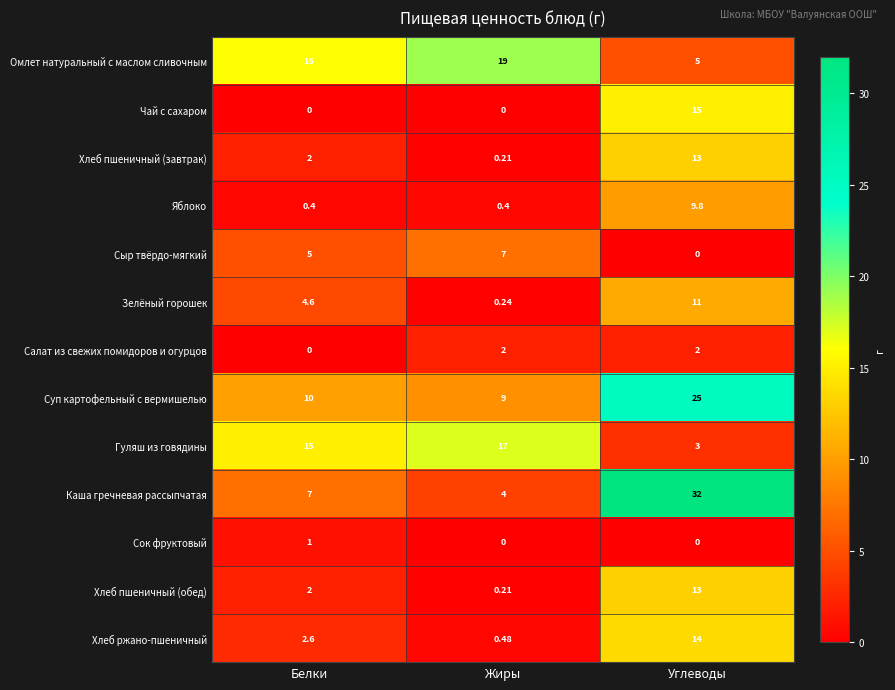

Is the value of Салат из свежих помидоров и огурцов at Жиры greater than the value of Каша гречневая рассыпчатая at Жиры?

No